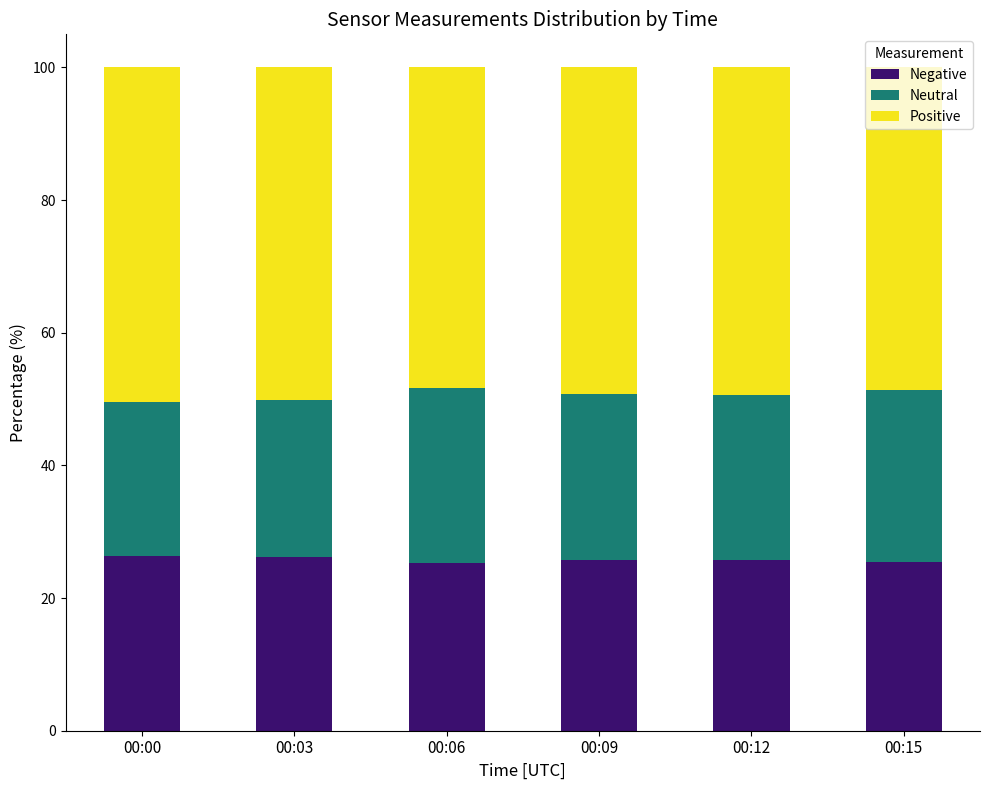

True or false: Negative has a value of 25.4 at 00:15.

True